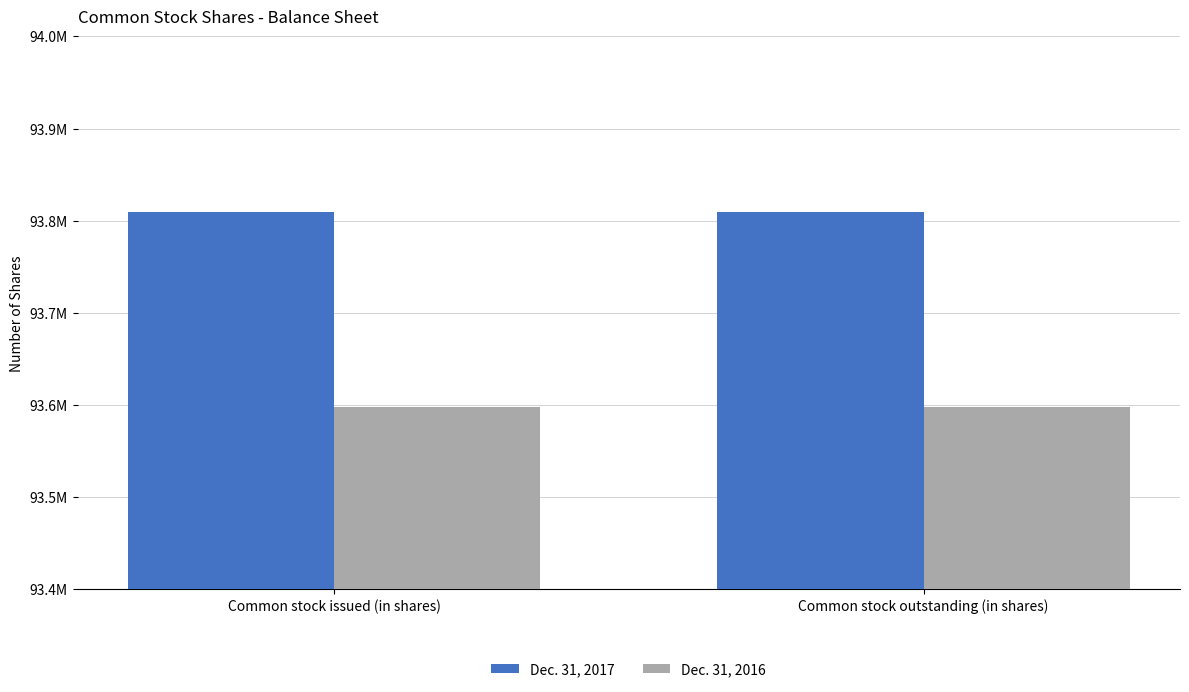

What is the sum of all Dec. 31, 2017 values?

187619048